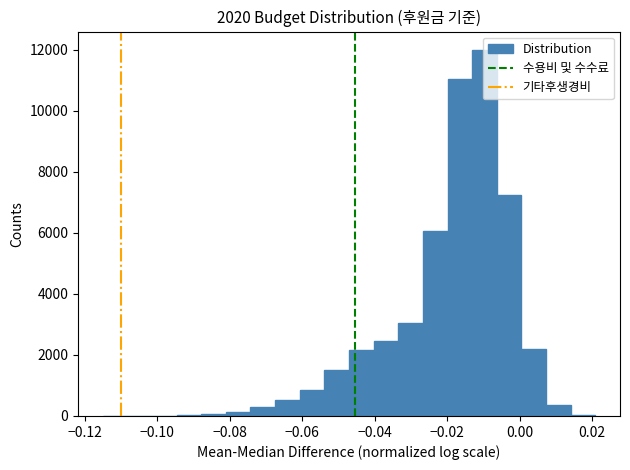

Read against the x-axis, roughly where is the centre of the tallest bar?

-0.010